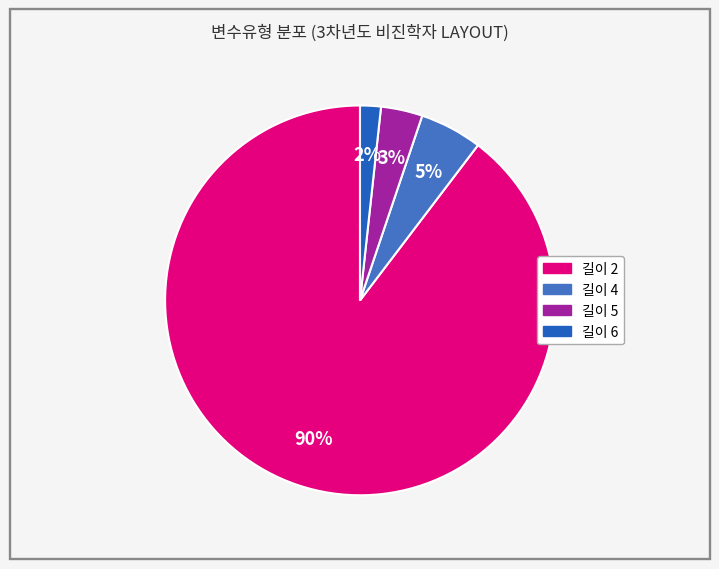

Is there any slice that represents more than half of the pie?

Yes